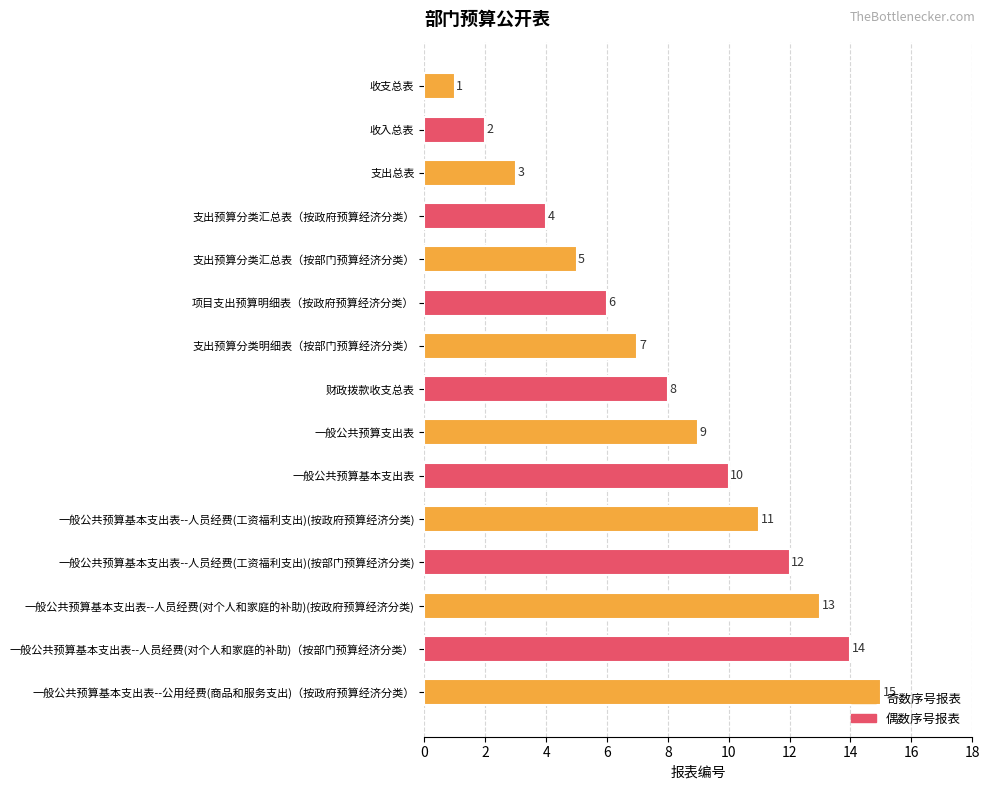

What is the label of the 1st bar from the bottom?

一般公共预算基本支出表--公用经费(商品和服务支出)（按政府预算经济分类）